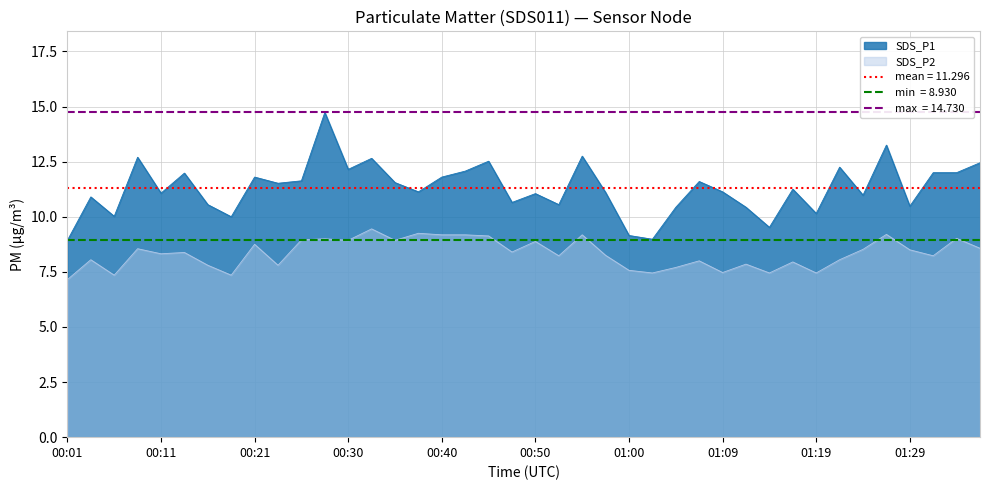

How many lines are shown in the chart?

2